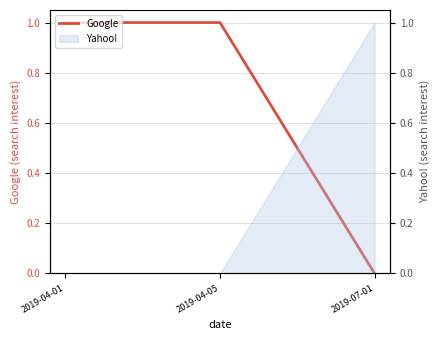

How many lines are shown in the chart?

1